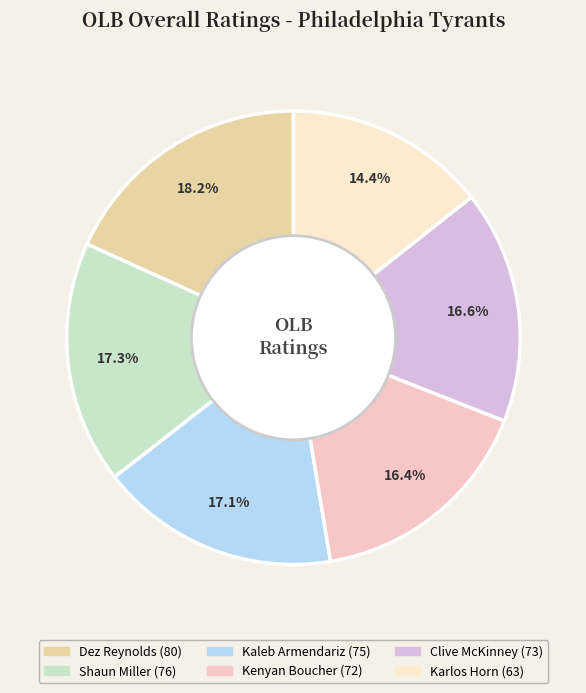

Approximately how many times larger is the value at Kenyan Boucher compared to Clive McKinney?

1.0